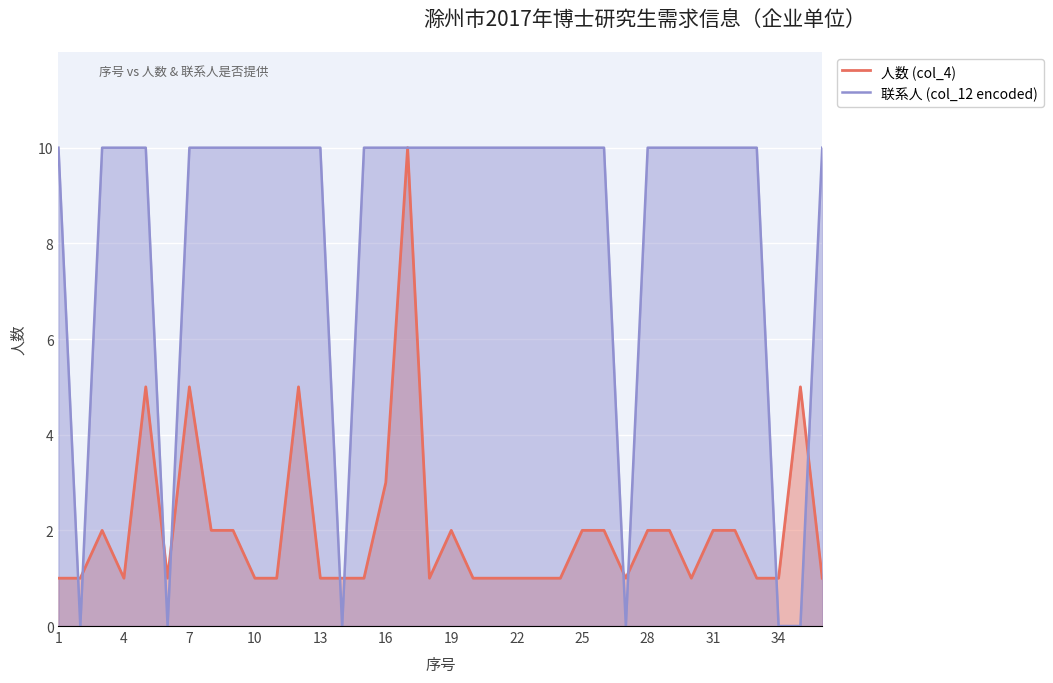

Which series has the largest total across all categories?

联系人 (col_12 encoded)